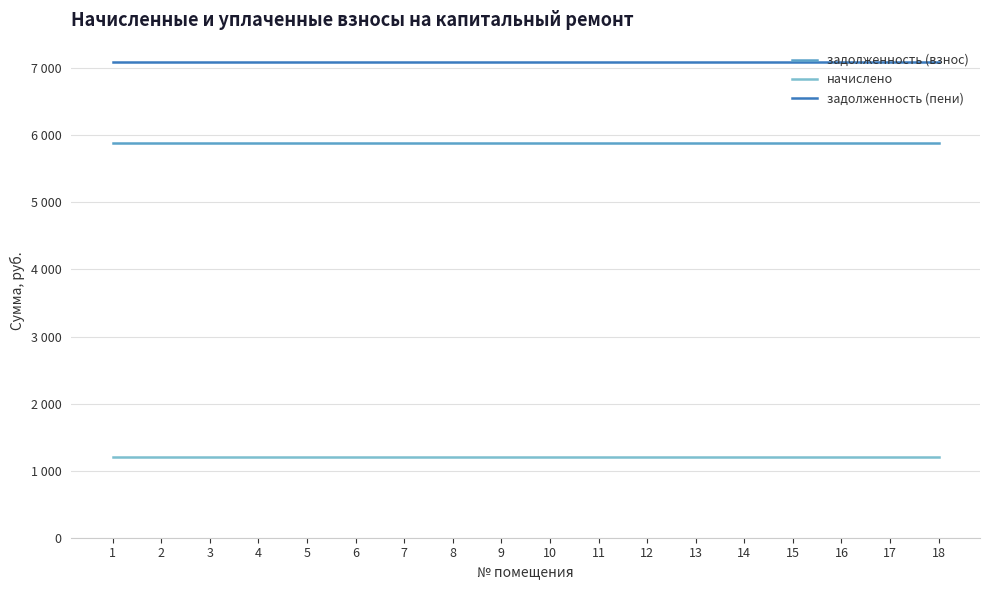

Reading left to right, transcribe all the data shown in this chart.

задолженность (взнос): 1=5881.1	2=5881.1	3=5881.1	4=5881.1	5=5881.1	6=5881.1	7=5881.1	8=5881.1	9=5881.1	10=5881.1	11=5881.1	12=5881.1	13=5881.1	14=5881.1	15=5881.1	16=5881.1	17=5881.1	18=5881.1
начислено: 1=1207.0	2=1207.0	3=1207.0	4=1207.0	5=1207.0	6=1207.0	7=1207.0	8=1207.0	9=1207.0	10=1207.0	11=1207.0	12=1207.0	13=1207.0	14=1207.0	15=1207.0	16=1207.0	17=1207.0	18=1207.0
задолженность (пени): 1=7088.2	2=7088.2	3=7088.2	4=7088.2	5=7088.2	6=7088.2	7=7088.2	8=7088.2	9=7088.2	10=7088.2	11=7088.2	12=7088.2	13=7088.2	14=7088.2	15=7088.2	16=7088.2	17=7088.2	18=7088.2